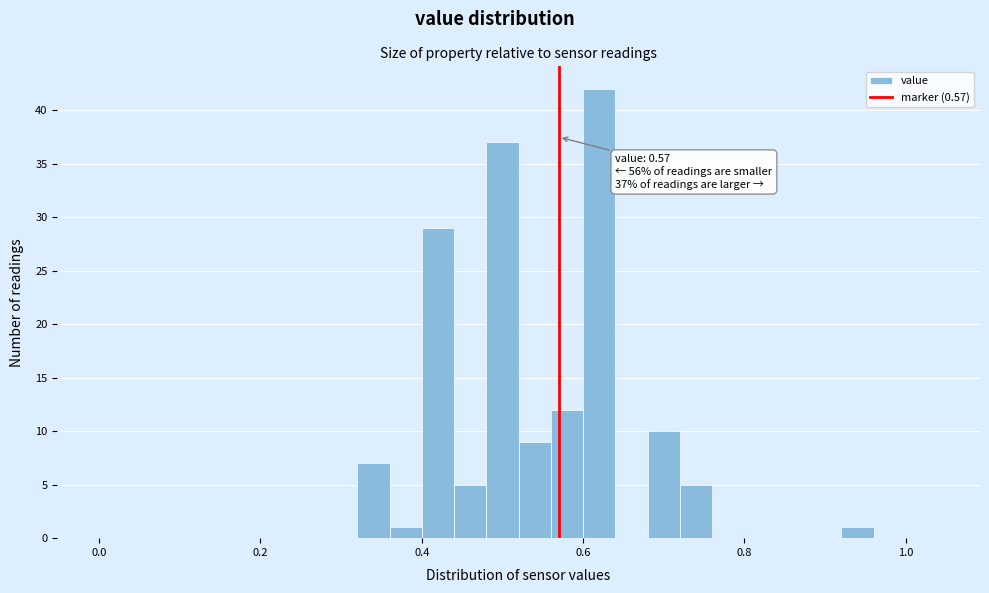

Around what value on the x-axis is the tallest bar? Give the approximate position of its centre, as read against the axis.

0.62